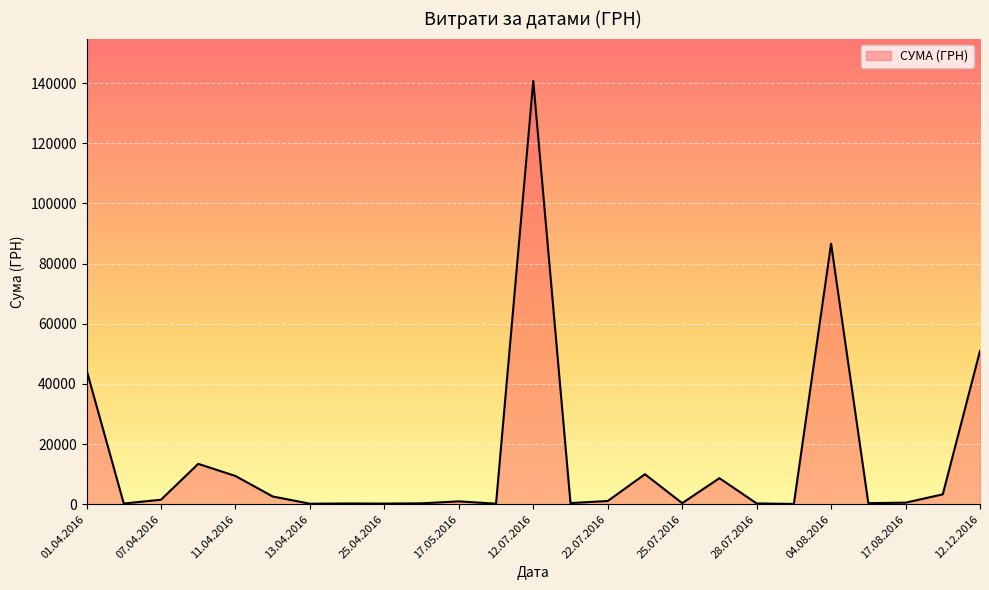

What is the maximum value shown in the chart?

140706.2